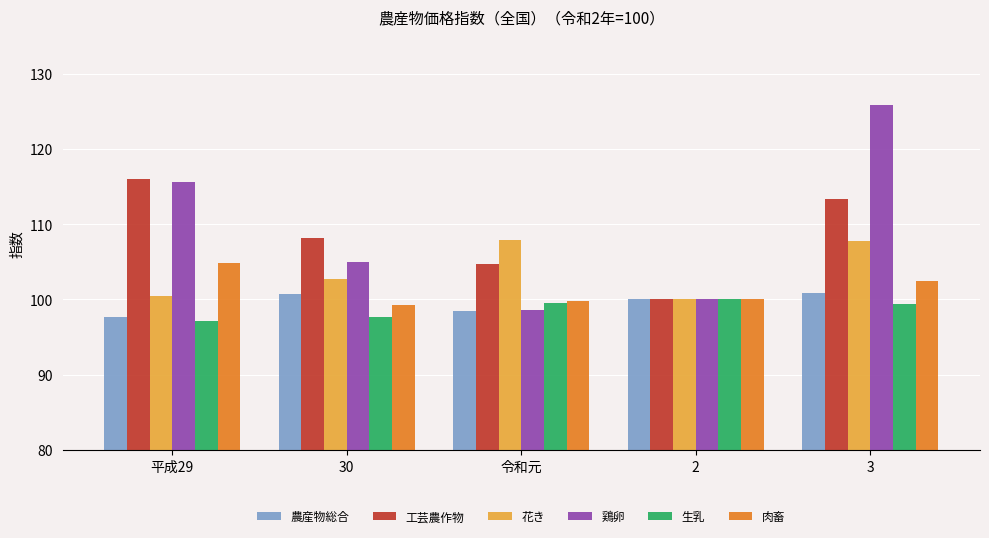

Which series changed the most between 30 and 令和元?

鶏卵